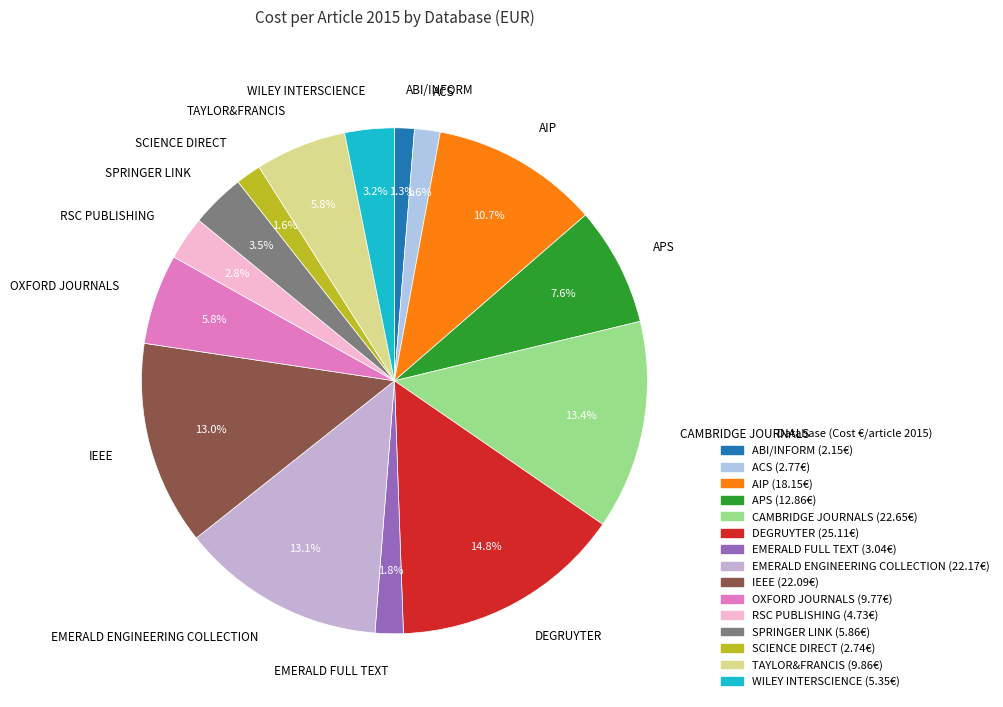

To the nearest percent, what percentage of the pie is DEGRUYTER?

15%